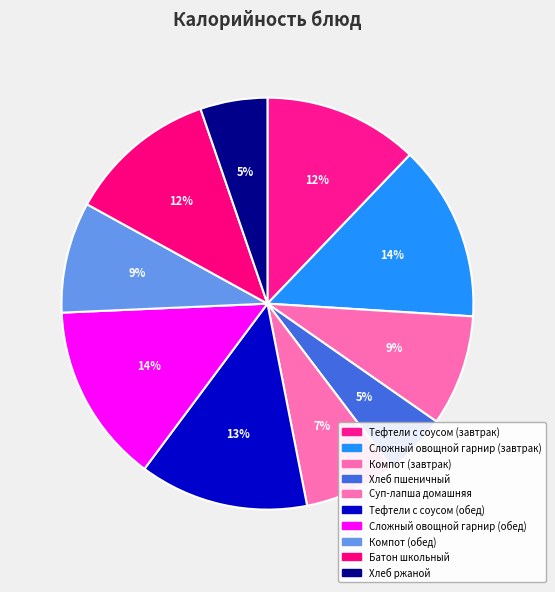

How much of the chart is everything except Тефтели с соусом (завтрак)?

87.9%